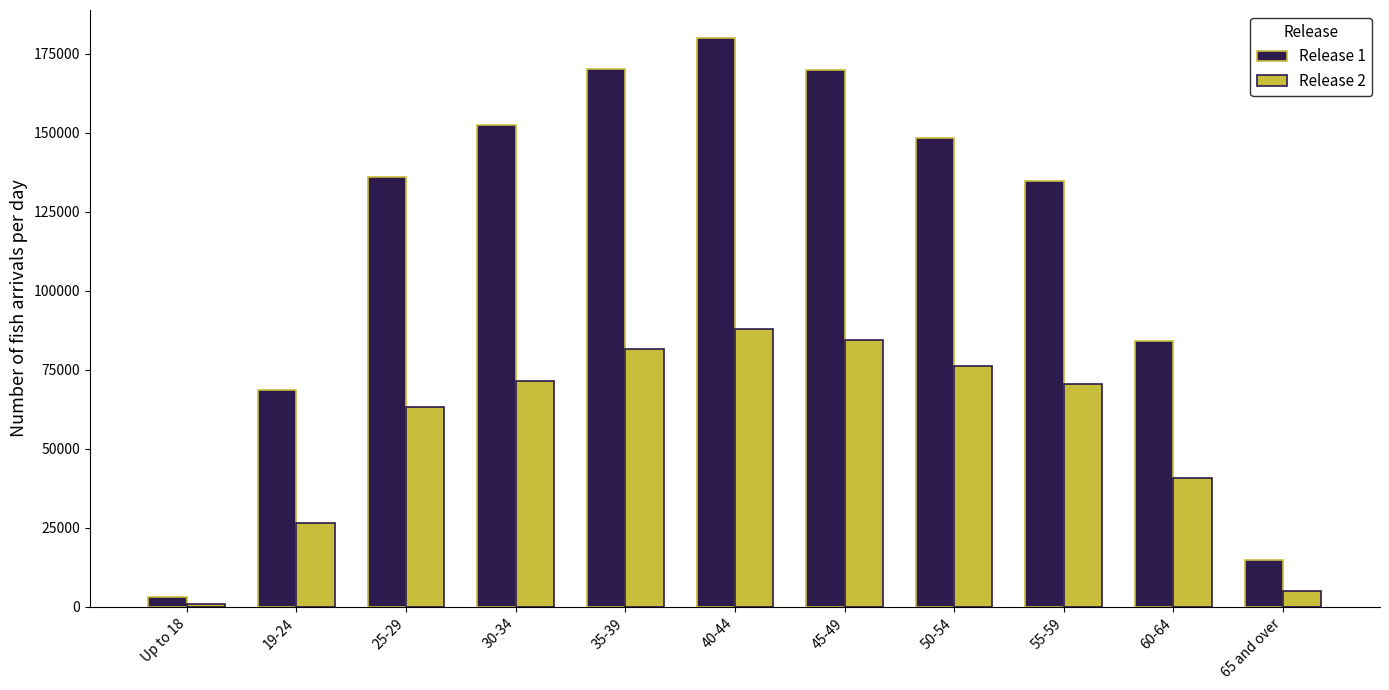

The value of Release 2 at 60-64 is 40884. True or false?

True